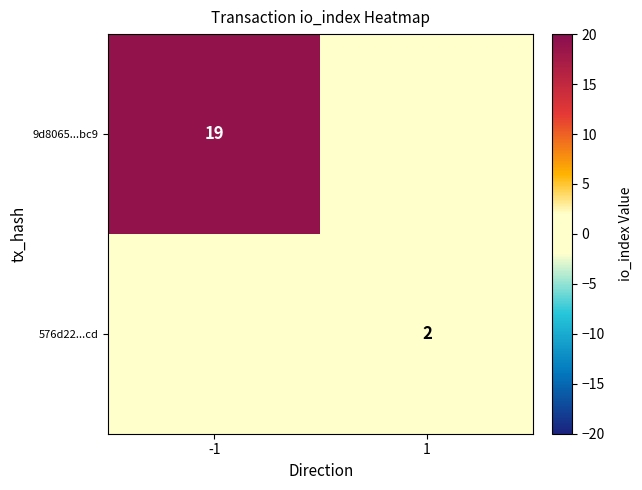

Which has a higher value, 1 or -1?

-1